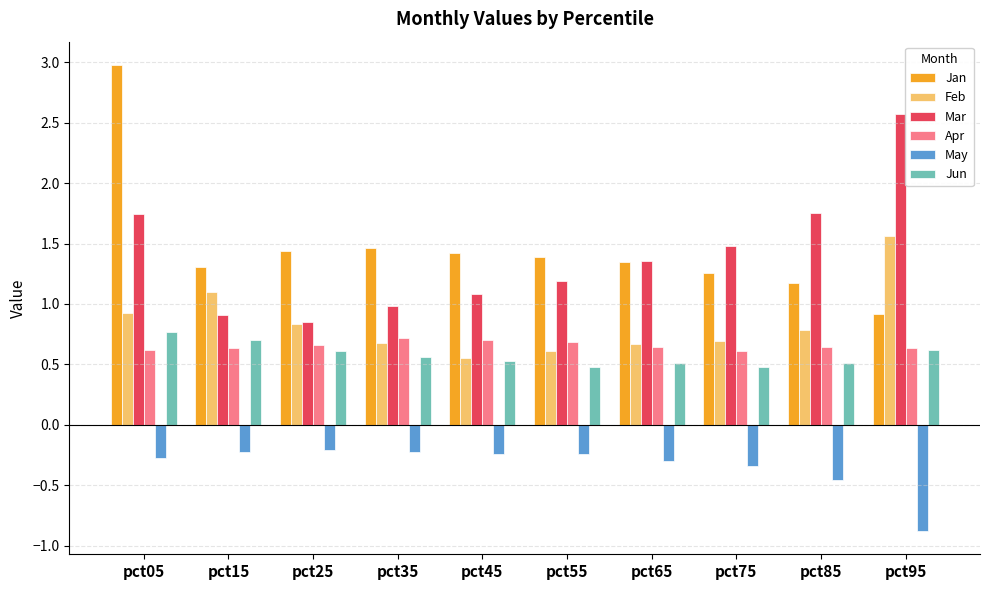

How many bars are there in each group?

6